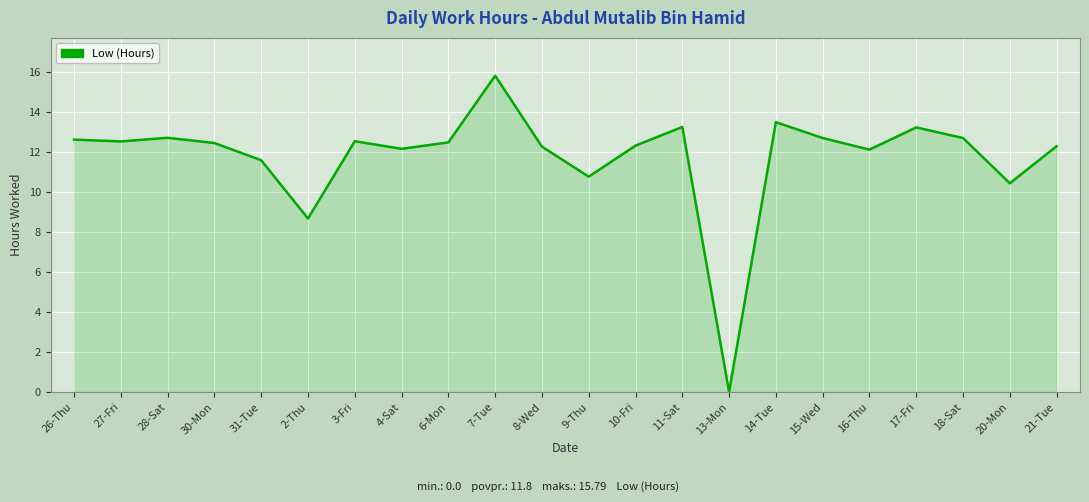

Where is the data nearest to the value 7?

2-Thu